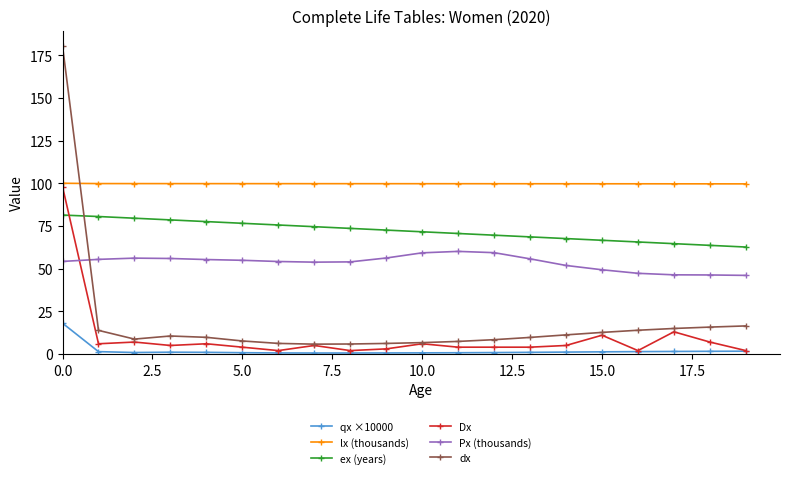

True or false: Dx has more than 0 interior local peaks.

True